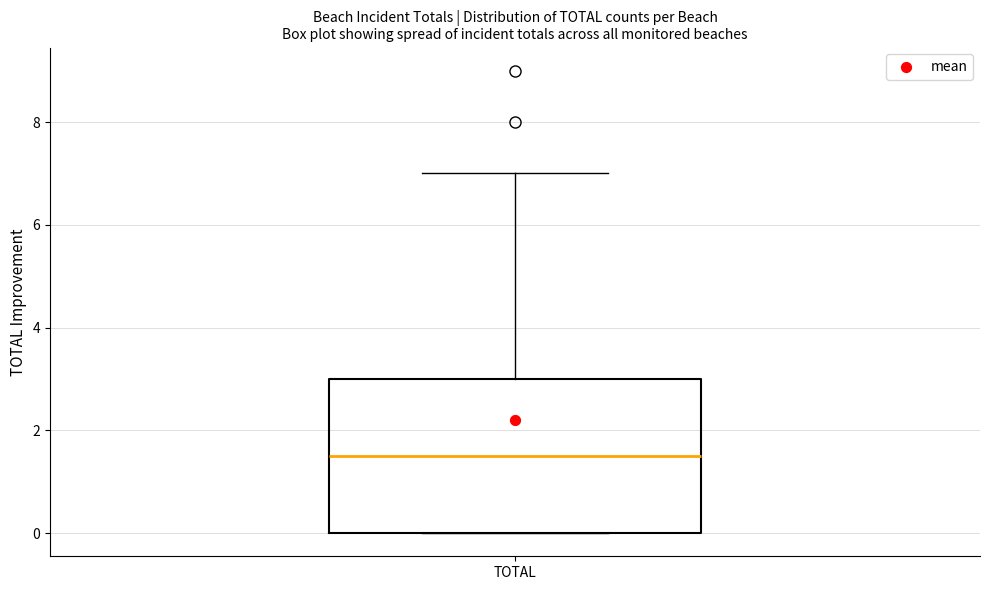

Where does the upper whisker of the box for TOTAL end on the y-axis? The values are not printed on the chart, so give them approximately, as read against the axis.

7.0